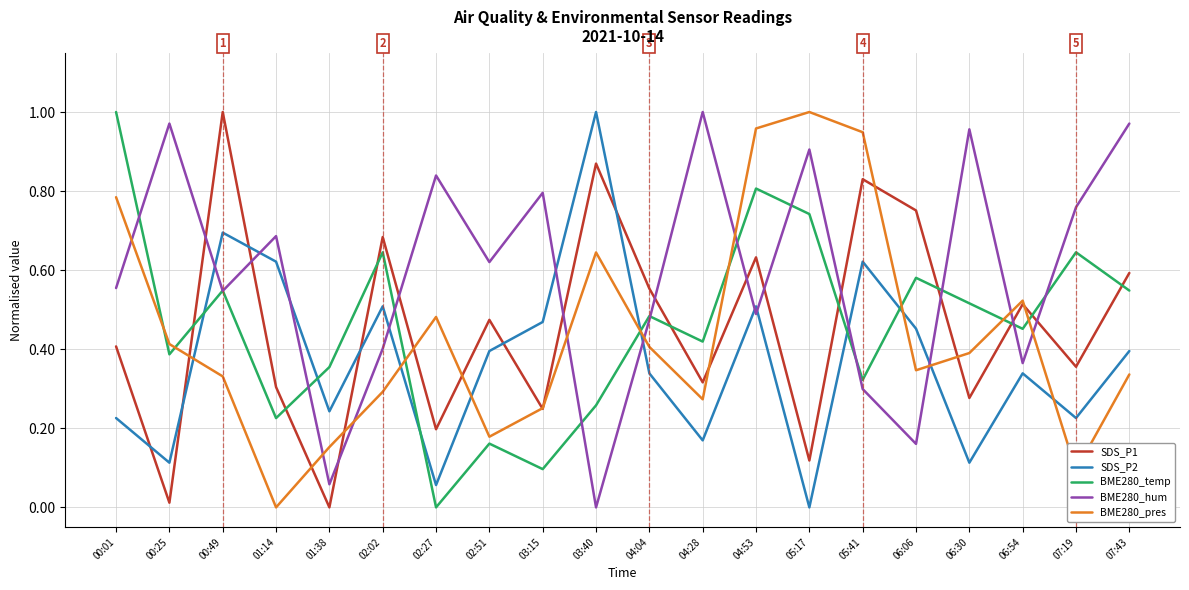

Which series ends up on top after the final intersection of SDS_P2 and BME280_pres?

SDS_P2